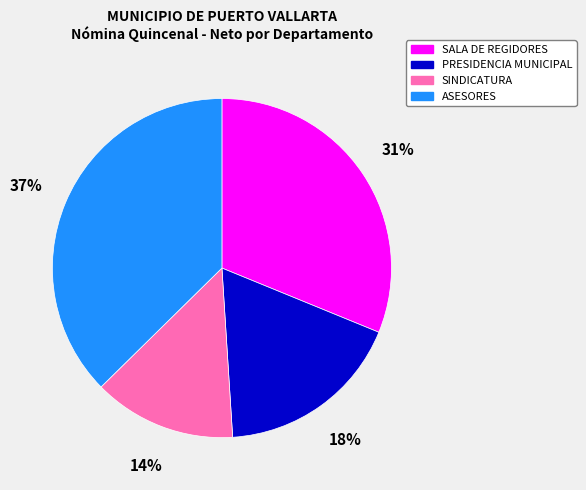

Count the number of slices in the pie.

4